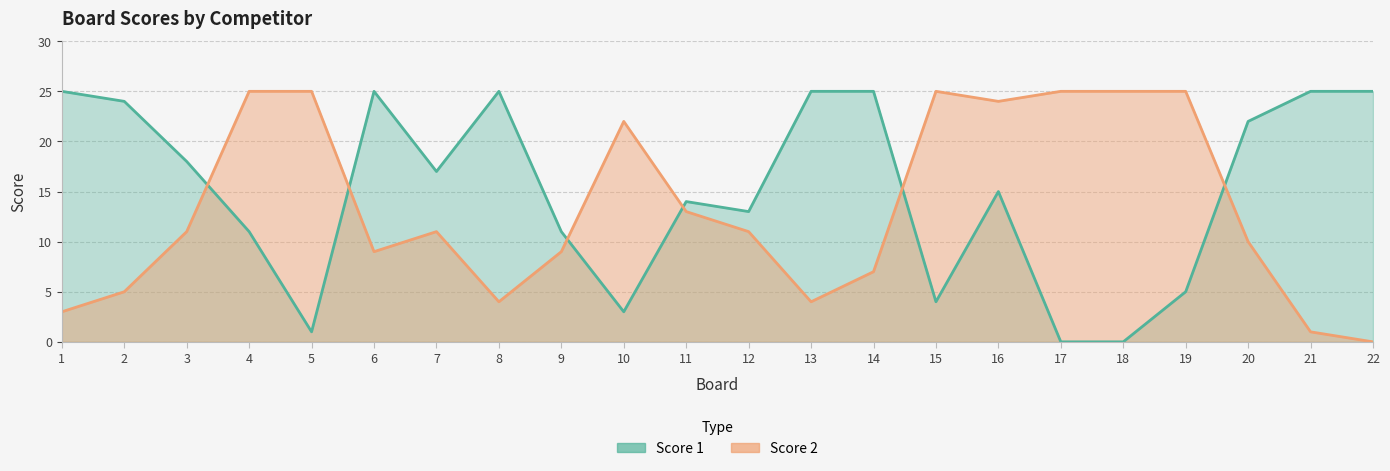

What is the difference between the Score 2 values at 21 and 7?

10